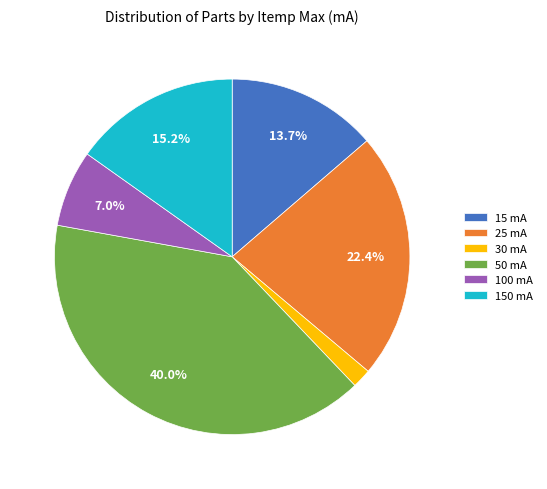

Rank the categories by value from lowest to highest.

30 mA, 100 mA, 15 mA, 150 mA, 25 mA, 50 mA